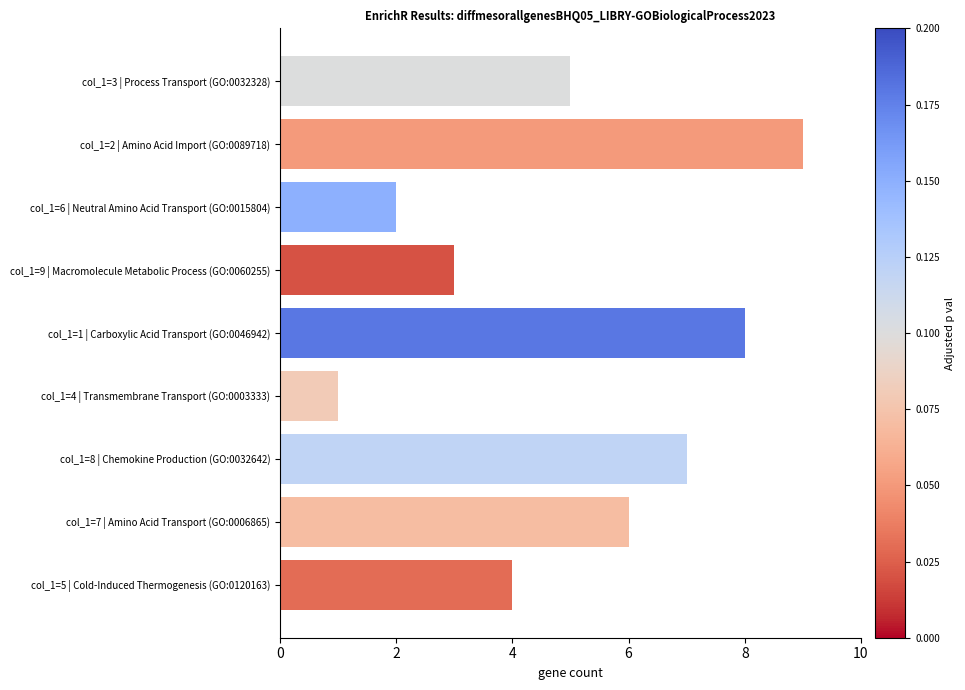

What is the greatest value displayed?

9